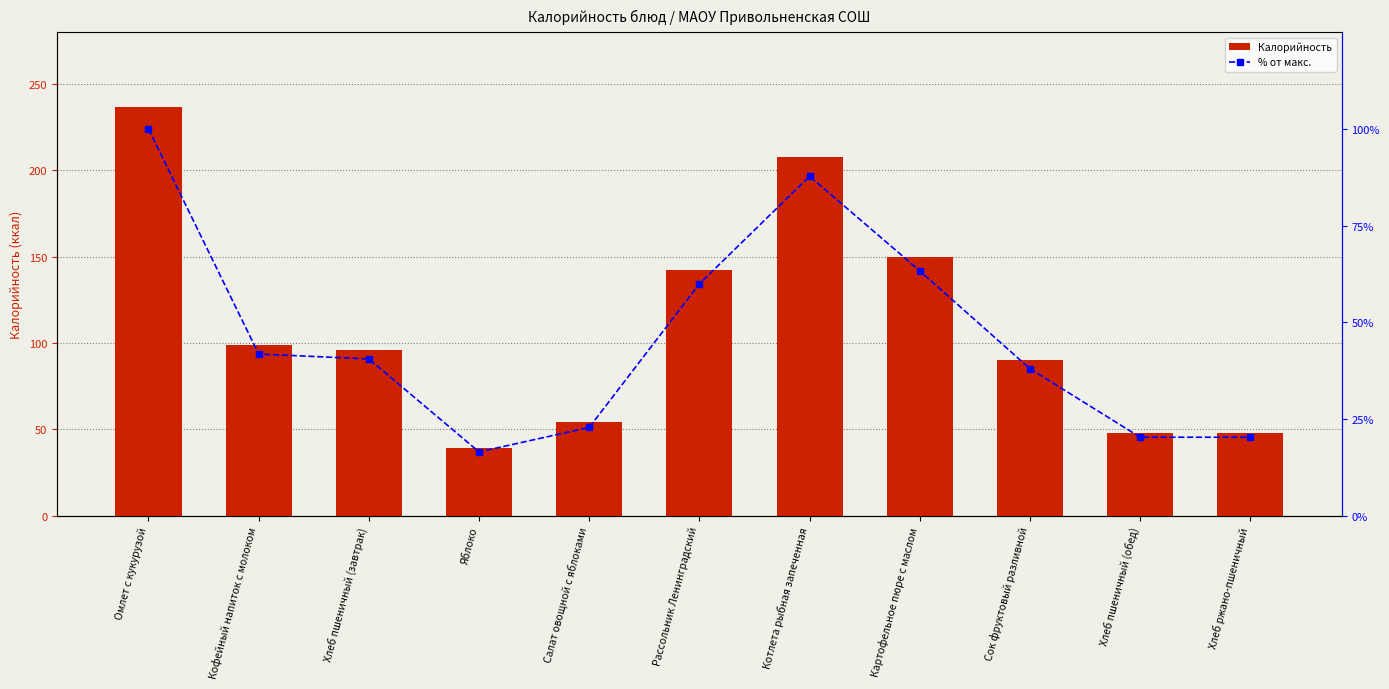

Reading left to right, list all the values displayed in this chart.

Калорийность: 237.0	99.0	96.0	39.0	54.0	142.0	208.0	150.0	90.0	48.0	48.0
% от макс.: 100.0	41.8	40.5	16.5	22.8	59.9	87.8	63.3	38.0	20.3	20.3